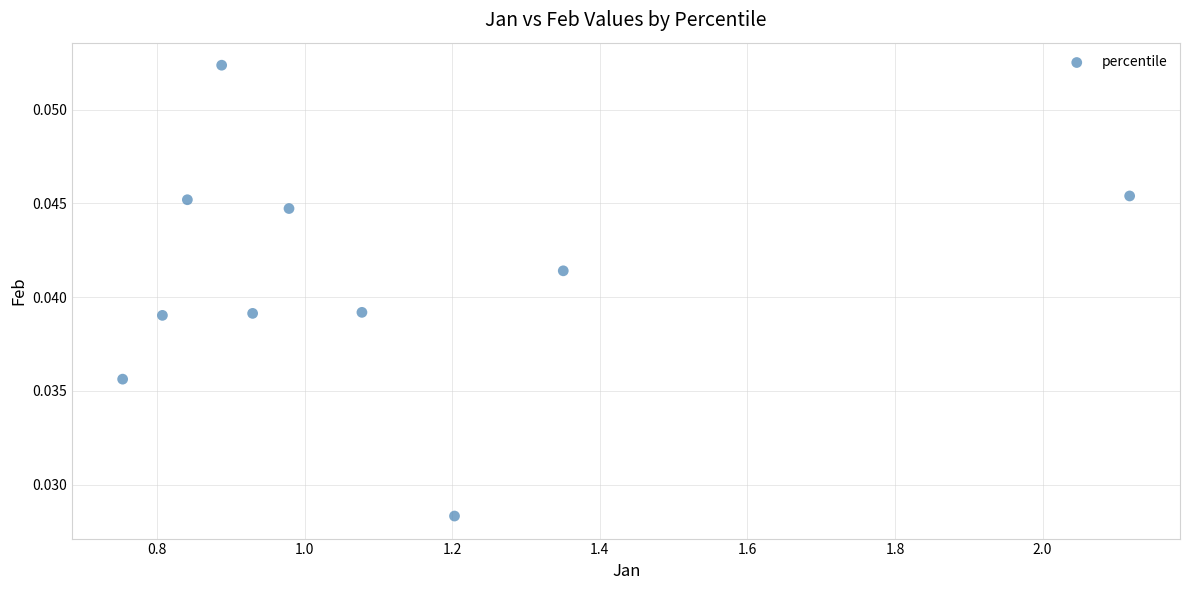

What is the range of X values (max minus min)?

1.4